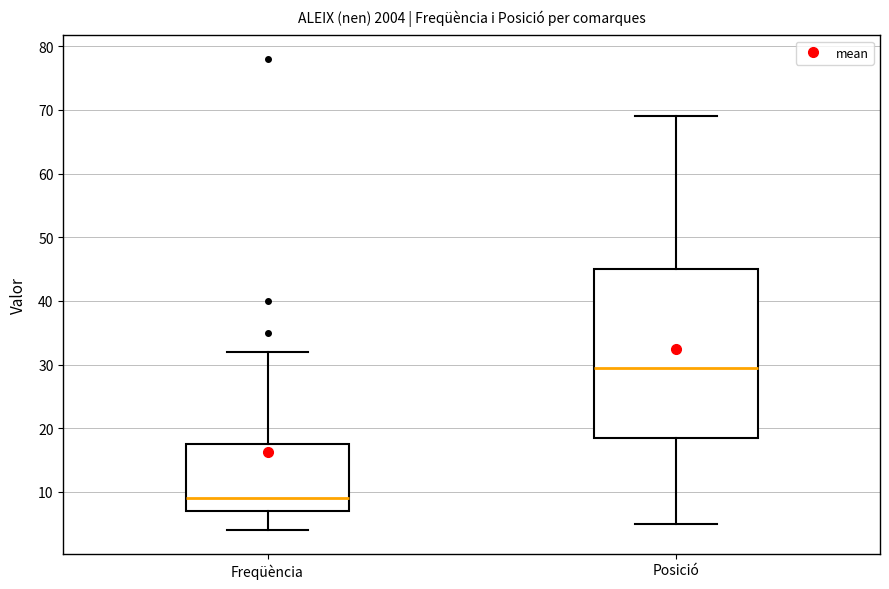

Where does the lower whisker of the box for Freqüència end on the y-axis? The values are not printed on the chart, so give them approximately, as read against the axis.

4